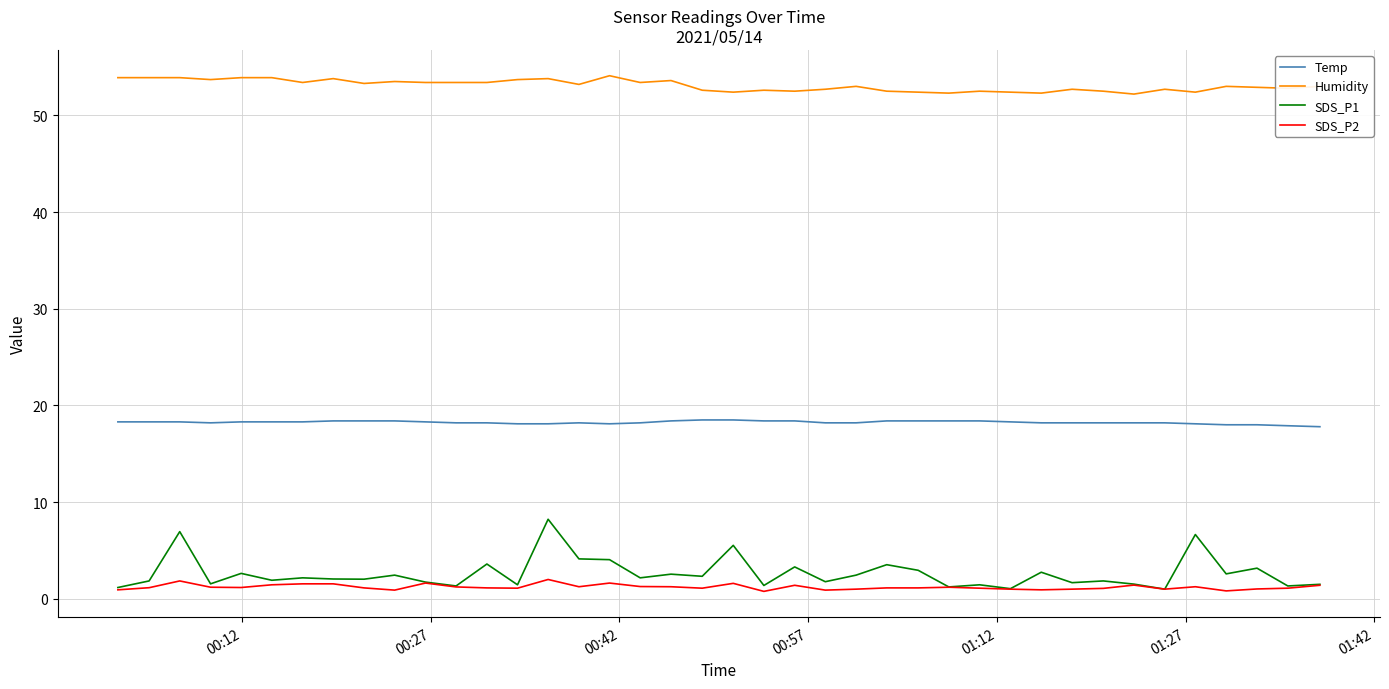

True or false: Humidity and SDS_P1 intersect in this chart.

False